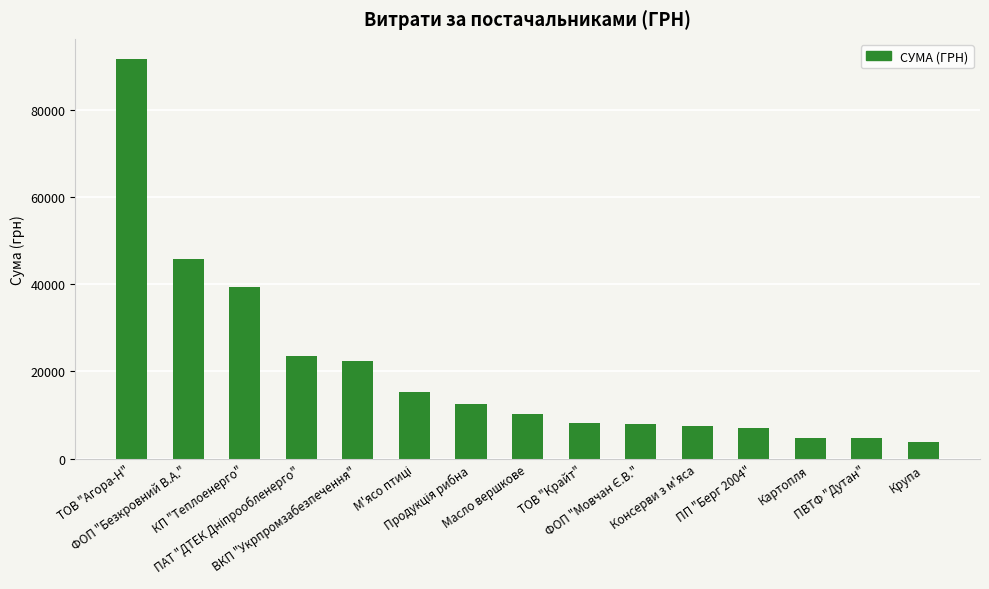

What is the average value?

20317.2